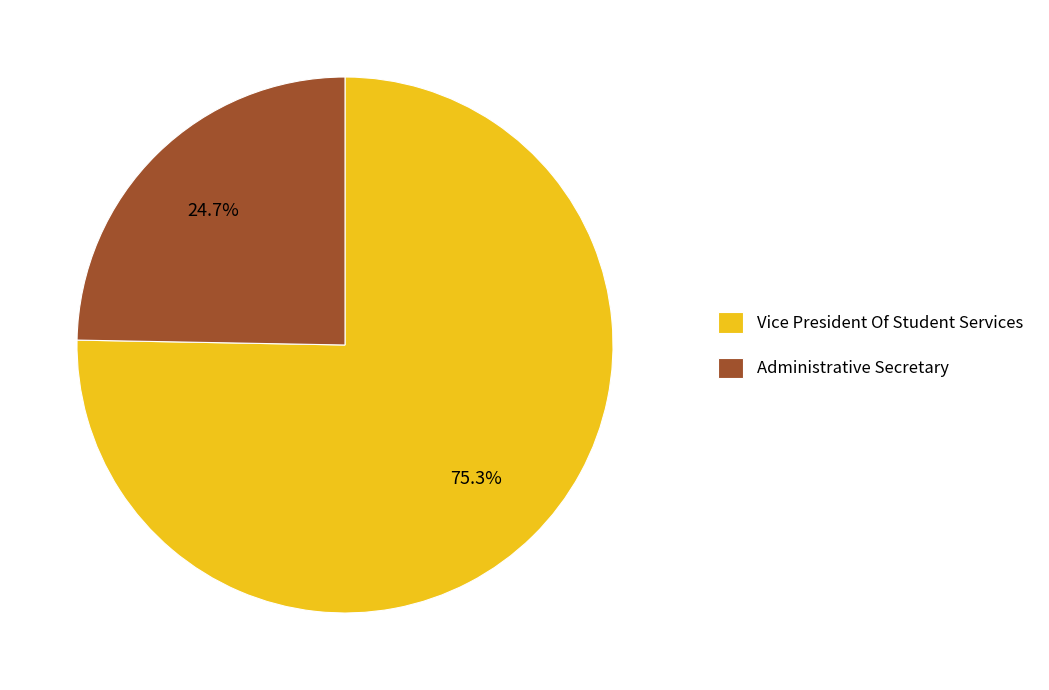

Approximately how many times larger is the value at Vice President Of Student Services compared to Administrative Secretary?

3.0